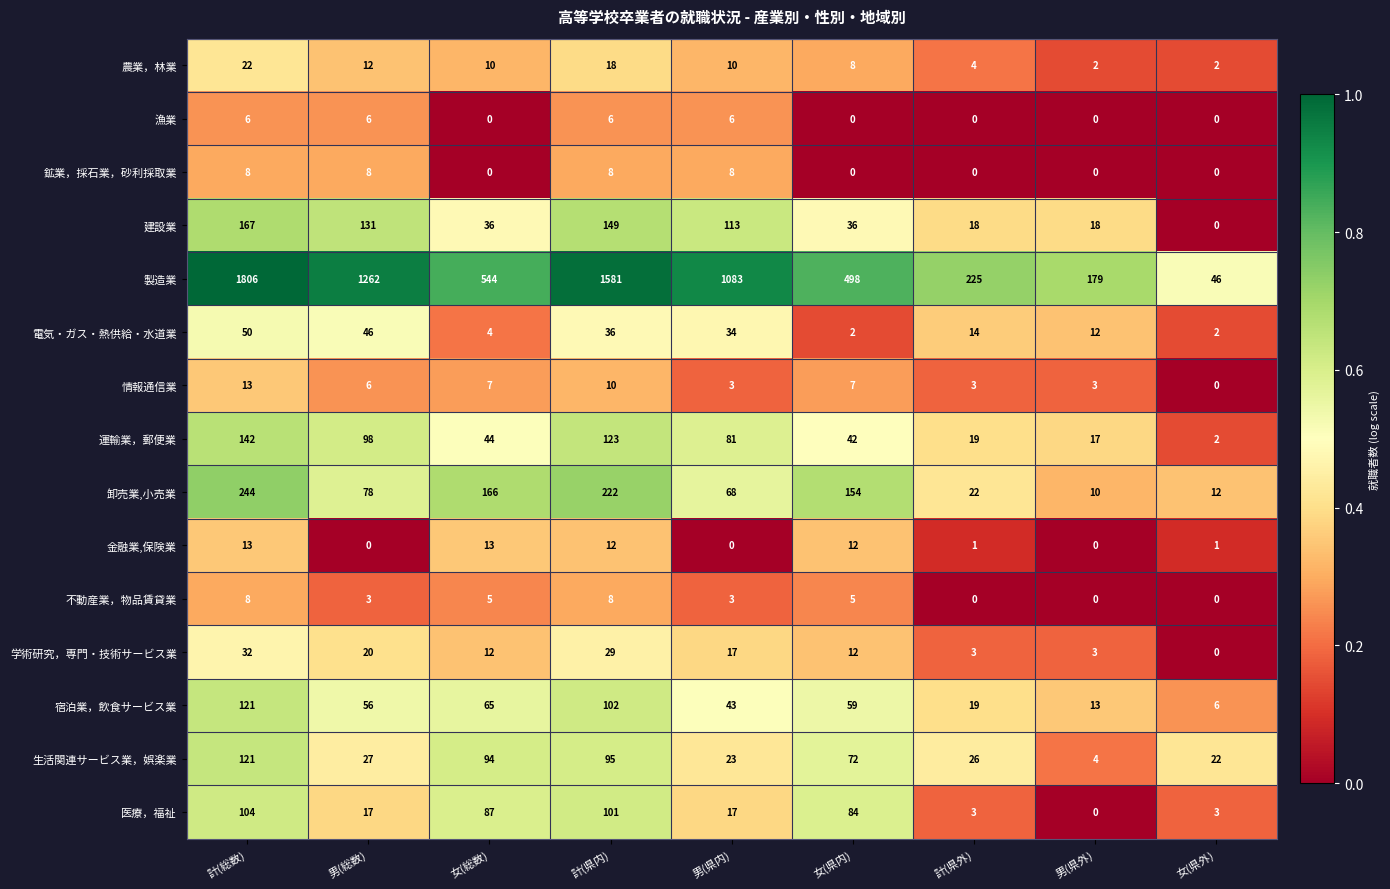

How many data points does each series have?

9